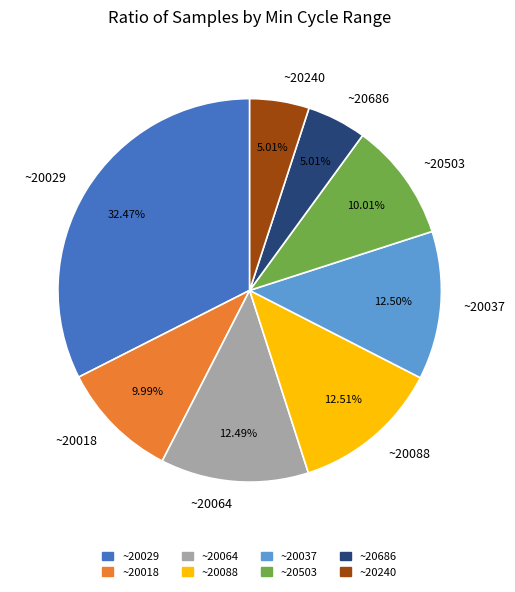

Count the number of slices in the pie.

8